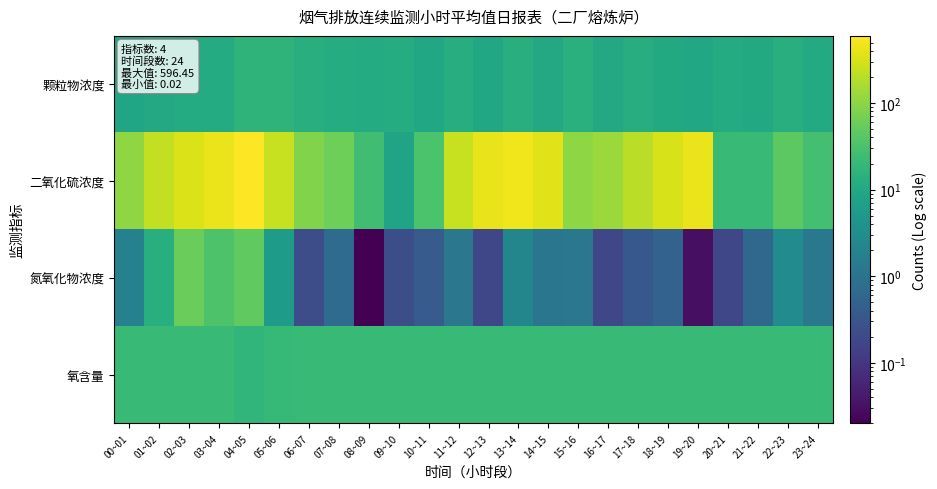

What is the spread (max minus min) of values at 15~16?

102.1